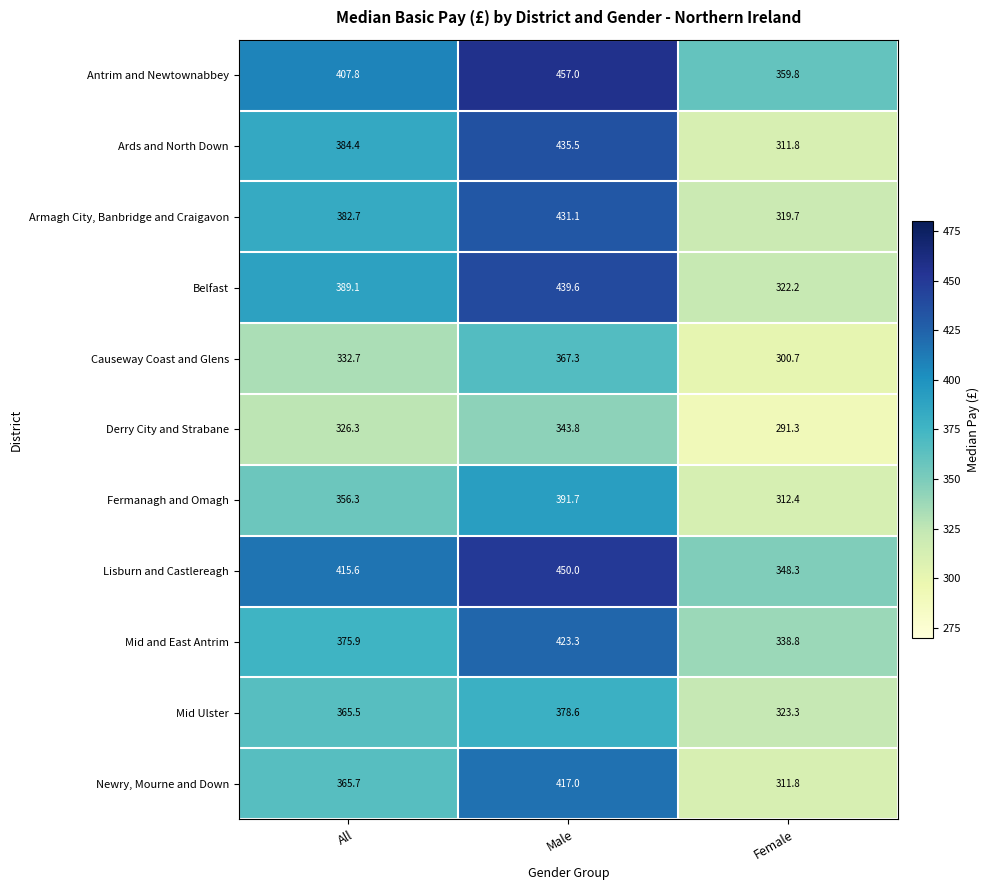

What is the spread (max minus min) of values at Female?

68.5